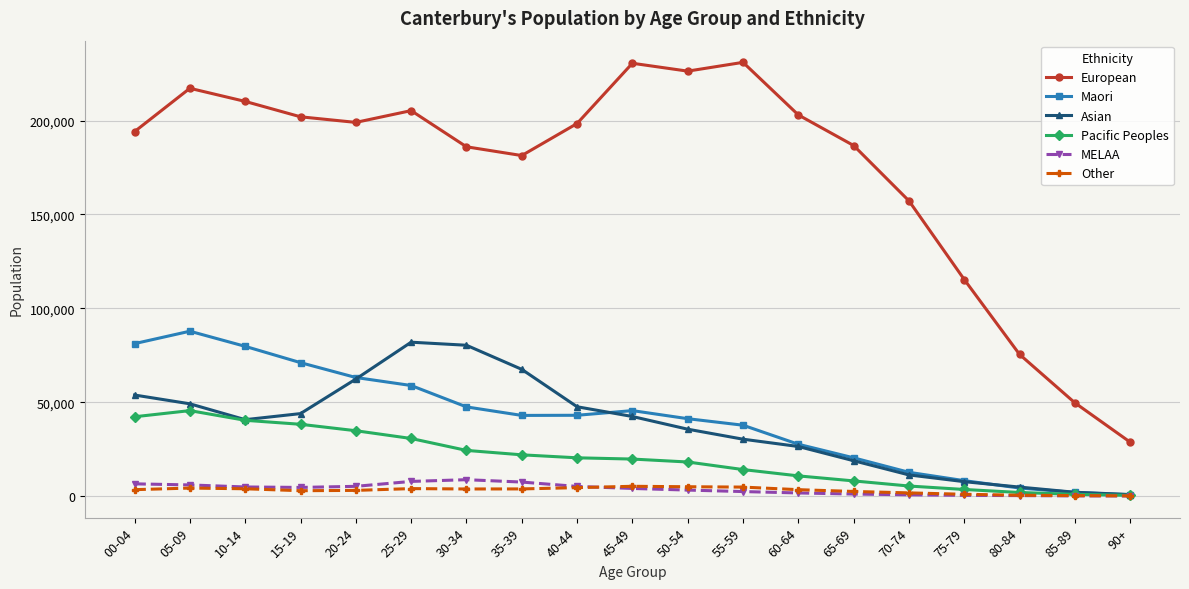

What are all the series names shown in the legend?

European, Maori, Asian, Pacific Peoples, MELAA, Other